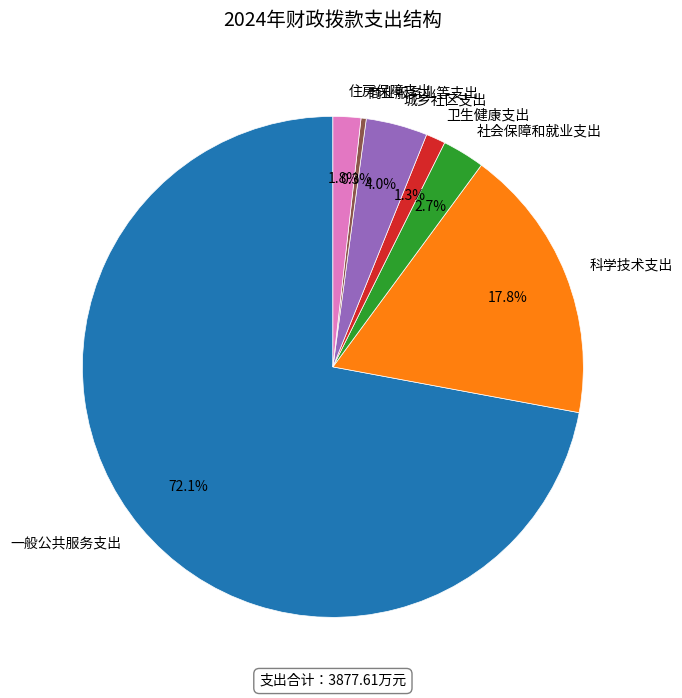

Is there any slice that represents more than half of the pie?

Yes